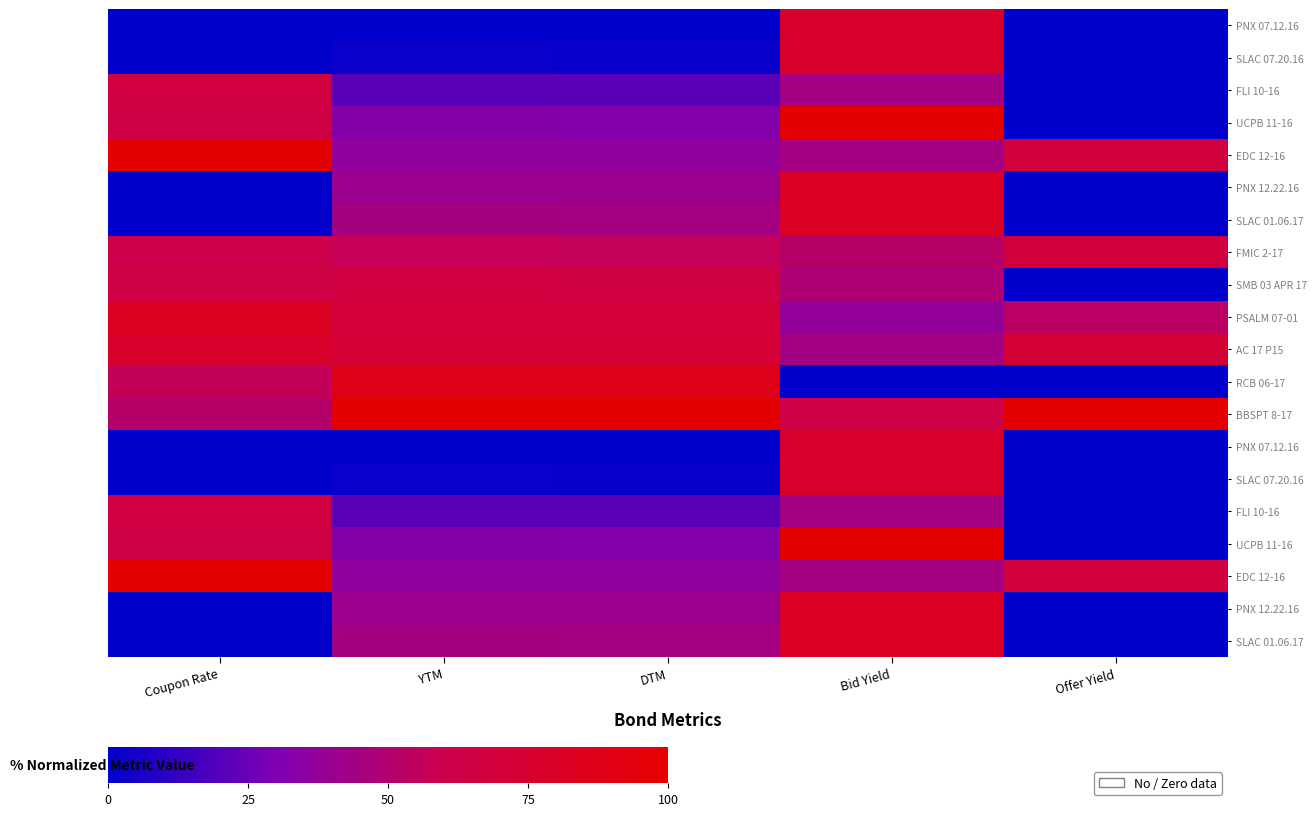

How many series are shown in this chart?

20